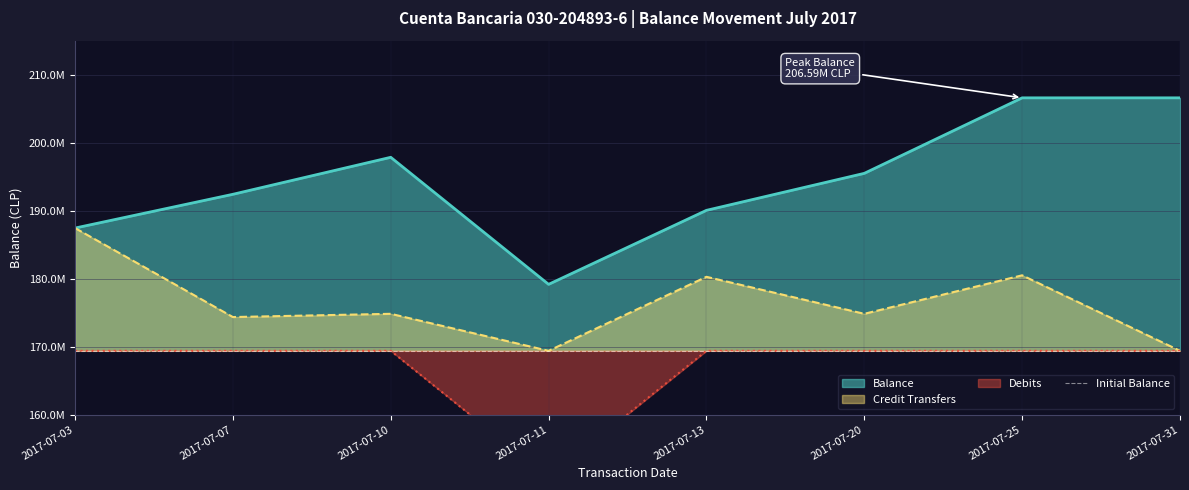

Rank the categories by value from highest to lowest.

2017-07-25, 2017-07-31, 2017-07-10, 2017-07-20, 2017-07-07, 2017-07-13, 2017-07-03, 2017-07-11